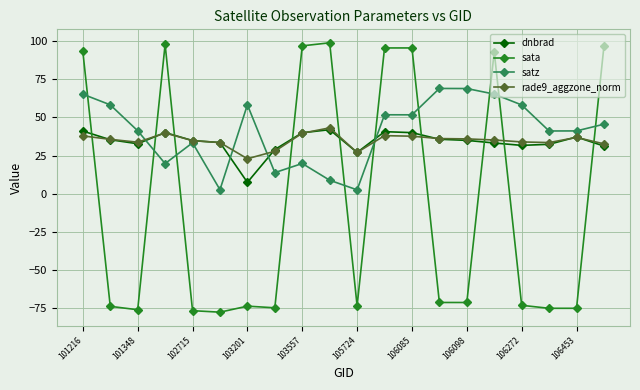

True or false: dnbrad and sata cross at least once.

True